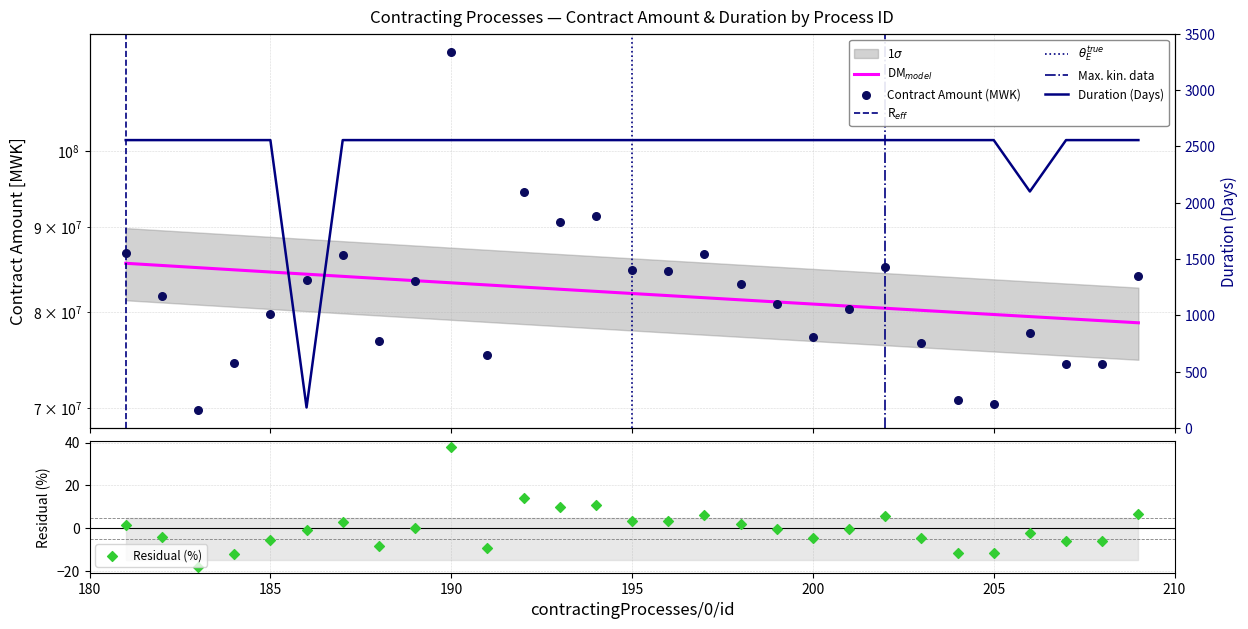

Is the value of Duration (Days) at 191 greater than the value of Contract Amount (MWK) at 191?

No